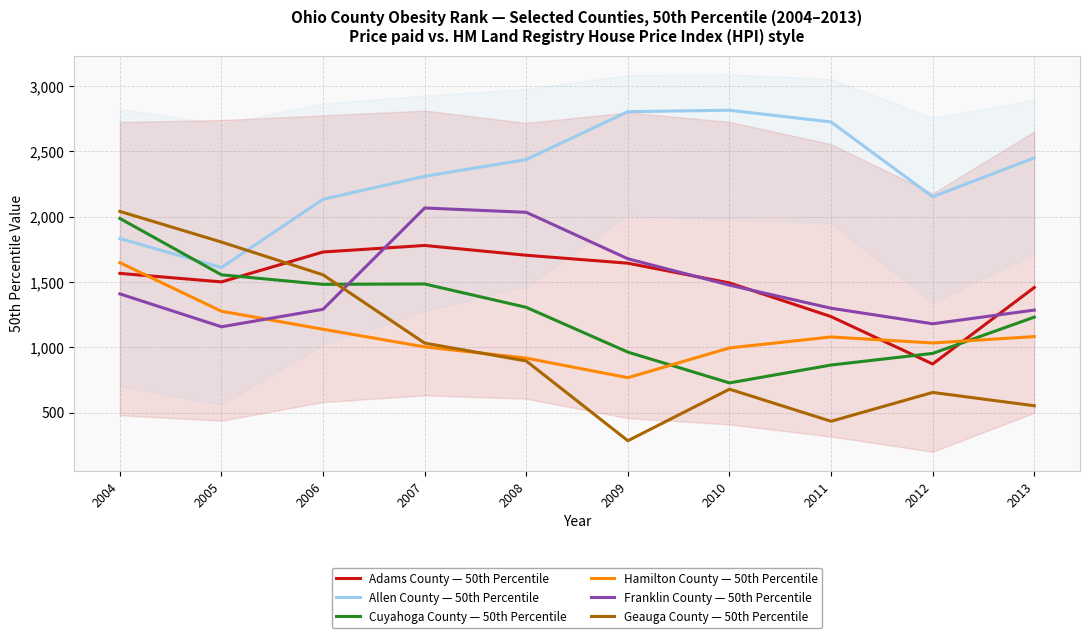

Reading left to right, list all the values displayed in this chart.

Adams County — 50th Percentile: 2004=1566	2005=1501	2006=1730	2007=1780	2008=1705	2009=1644	2010=1493	2011=1235	2012=872	2013=1458
Allen County — 50th Percentile: 2004=1833	2005=1611	2006=2134	2007=2310	2008=2438	2009=2805	2010=2816	2011=2726	2012=2153	2013=2451
Cuyahoga County — 50th Percentile: 2004=1987	2005=1555	2006=1482	2007=1485	2008=1306	2009=963	2010=727	2011=864	2012=953	2013=1231
Hamilton County — 50th Percentile: 2004=1648	2005=1276	2006=1138	2007=1003	2008=917	2009=767	2010=995	2011=1079	2012=1033	2013=1082
Franklin County — 50th Percentile: 2004=1409	2005=1157	2006=1291	2007=2067	2008=2034	2009=1678	2010=1476	2011=1299	2012=1180	2013=1285
Geauga County — 50th Percentile: 2004=2041	2005=1806	2006=1555	2007=1032	2008=895	2009=284	2010=679	2011=433	2012=654	2013=552